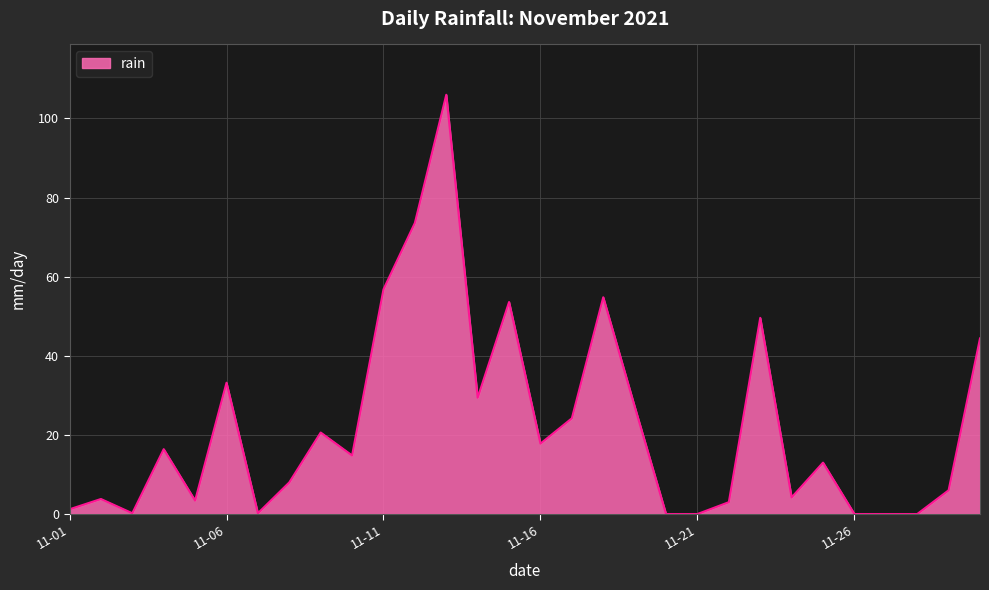

What is the difference between the maximum and minimum values?

106.0